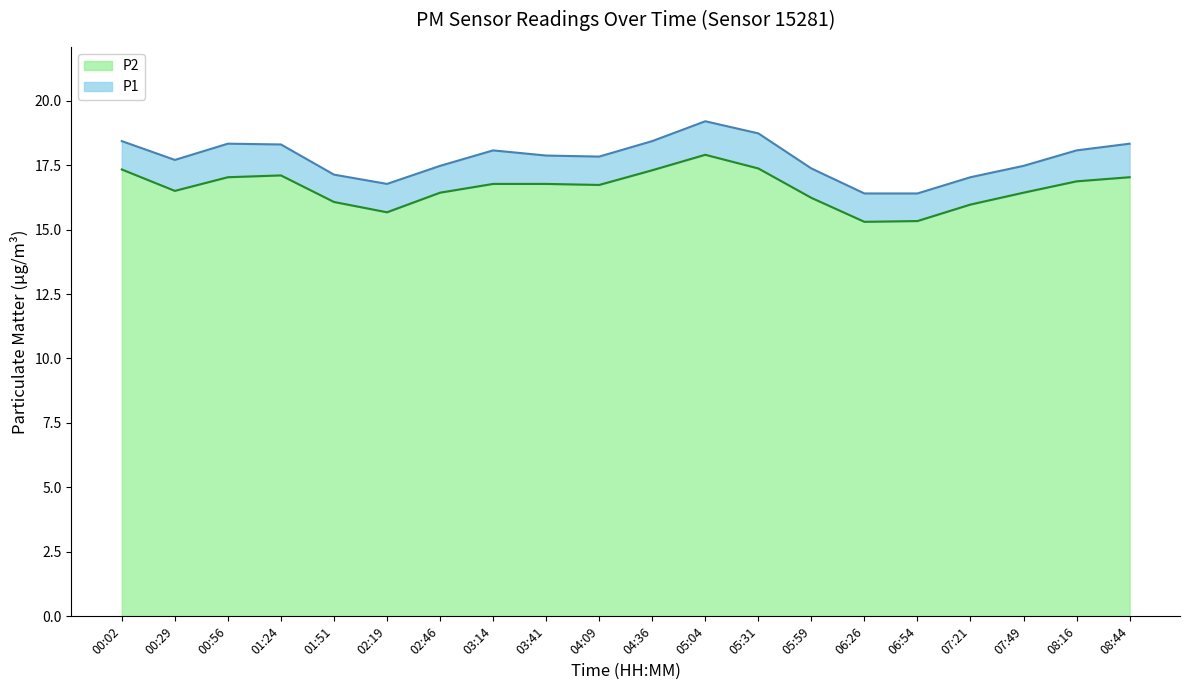

What is the total value across all series at 07:49?

17.5